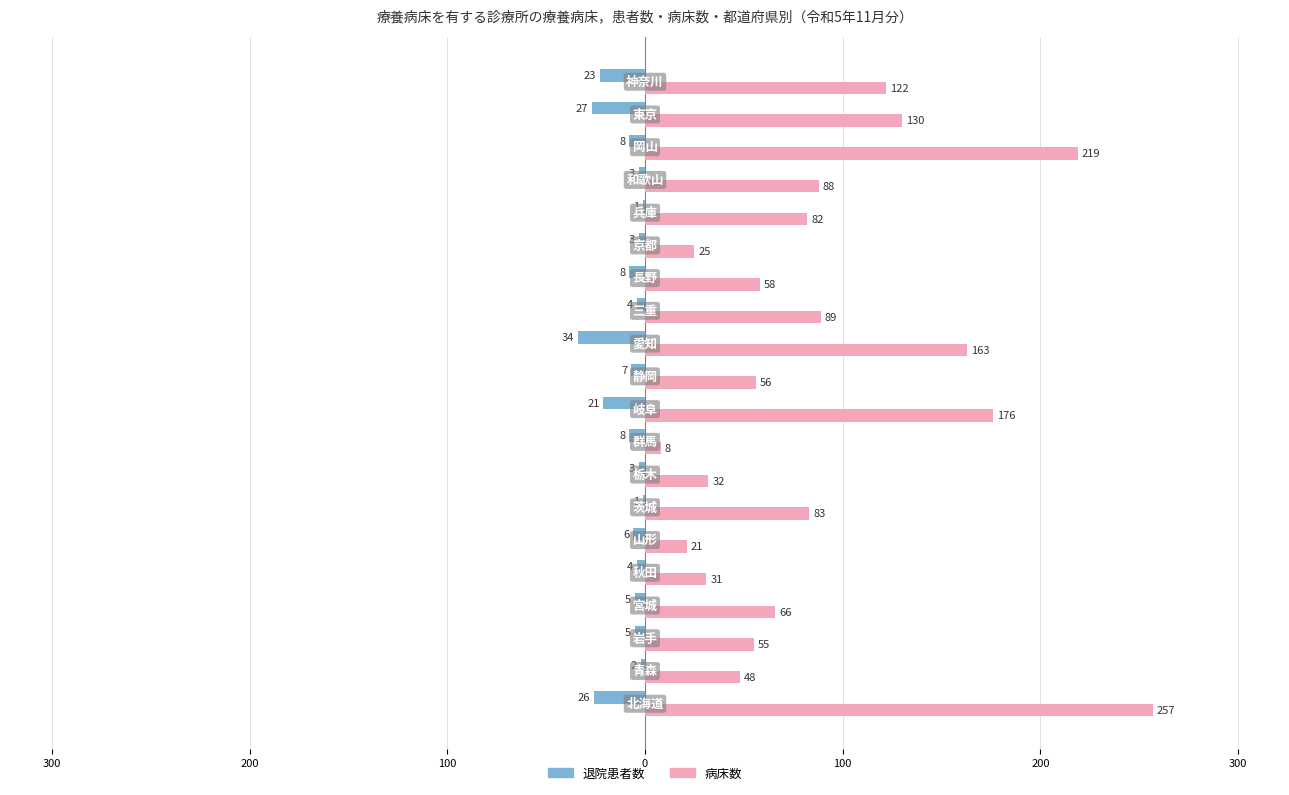

What are all the series names shown in the legend?

退院患者数, 病床数